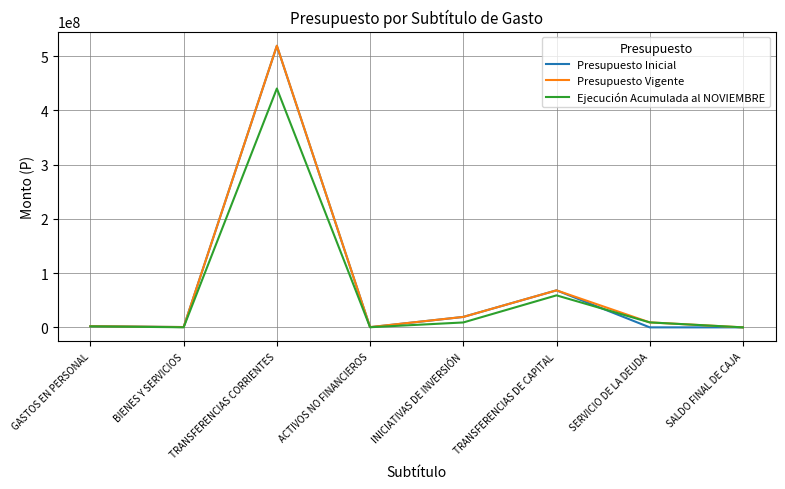

What is the greatest value displayed?

519456360